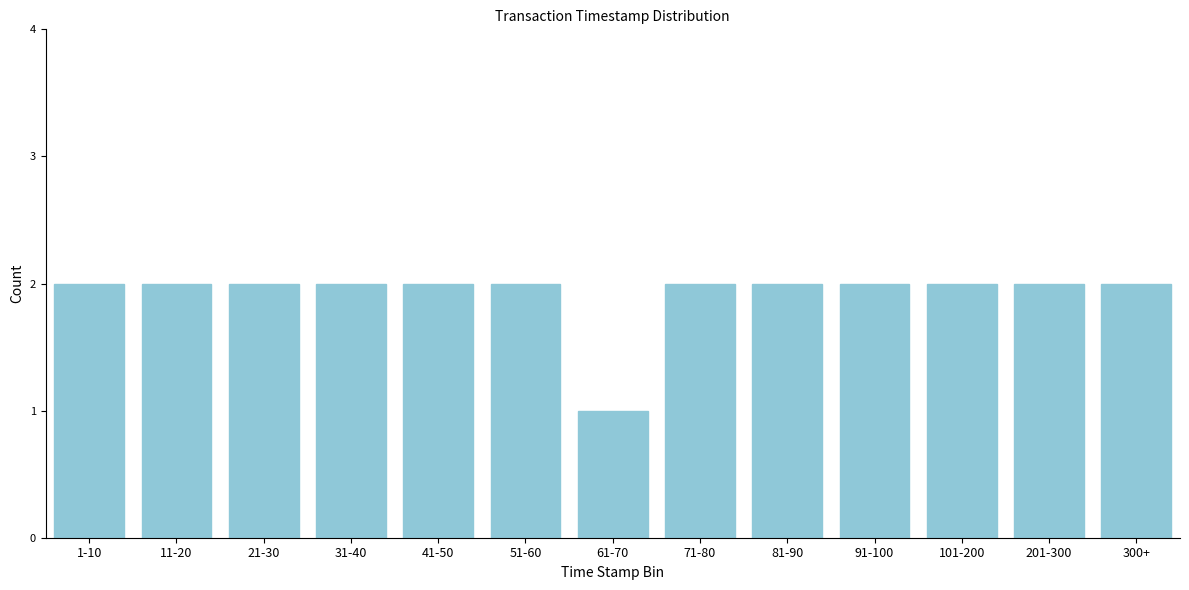

Reading left to right, what are all the values shown in this chart?

1-10=2	11-20=2	21-30=2	31-40=2	41-50=2	51-60=2	61-70=1	71-80=2	81-90=2	91-100=2	101-200=2	201-300=2	300+=2